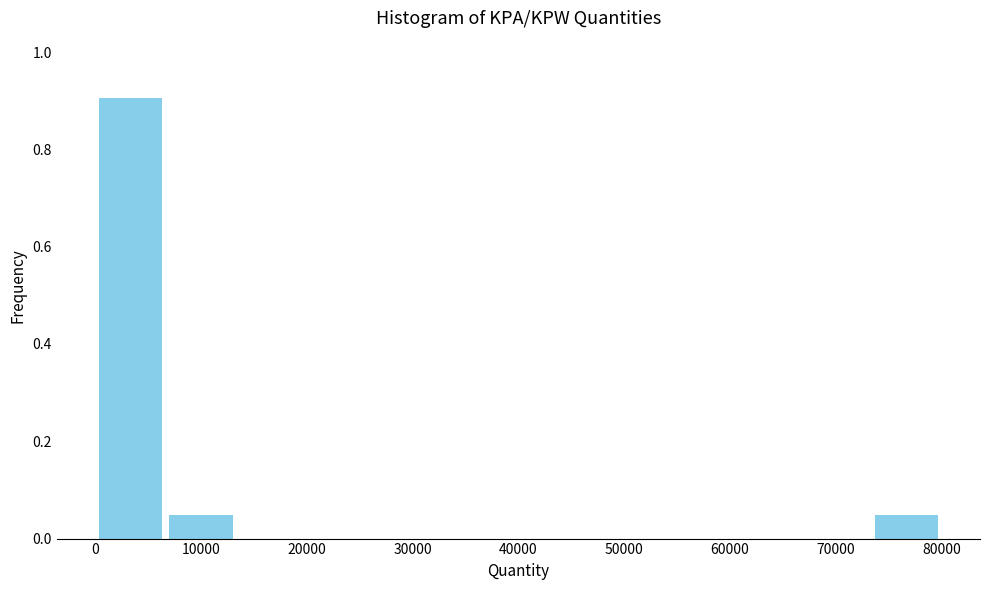

Which range on the x-axis has the tallest bar?

0 to 7000